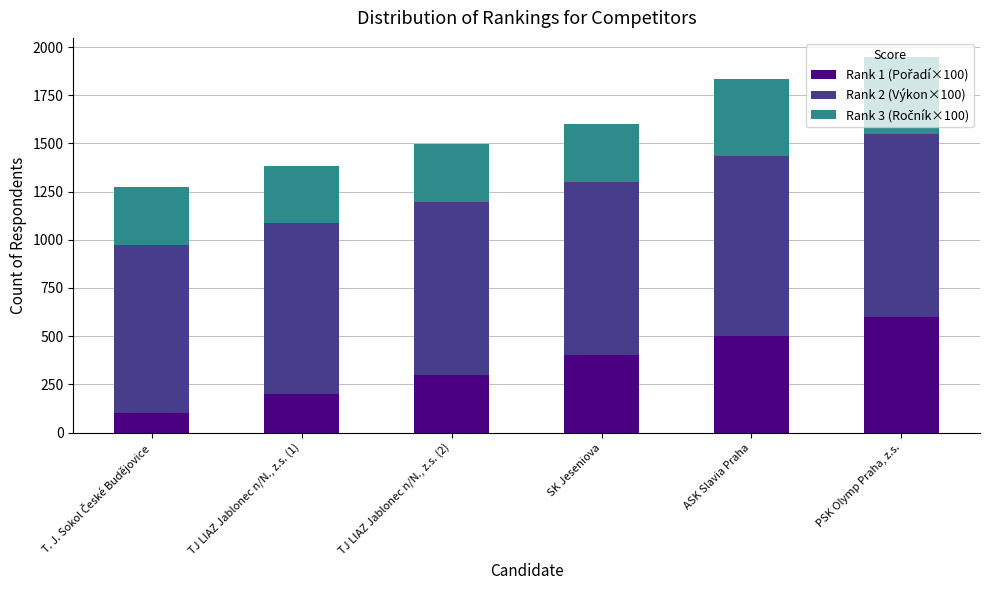

At which label is Rank 2 (Výkon×100) closest to 911?

SK Jeseniova